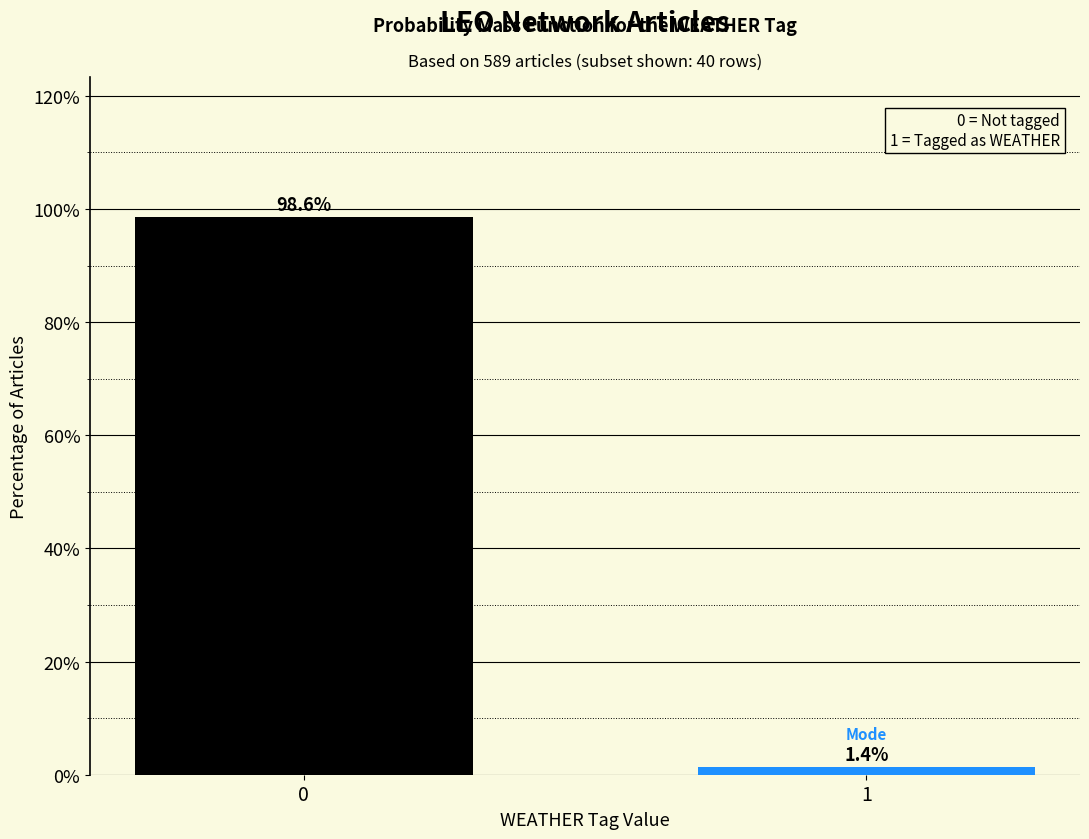

Reading left to right, list all the values displayed in this chart.

98.6	1.4